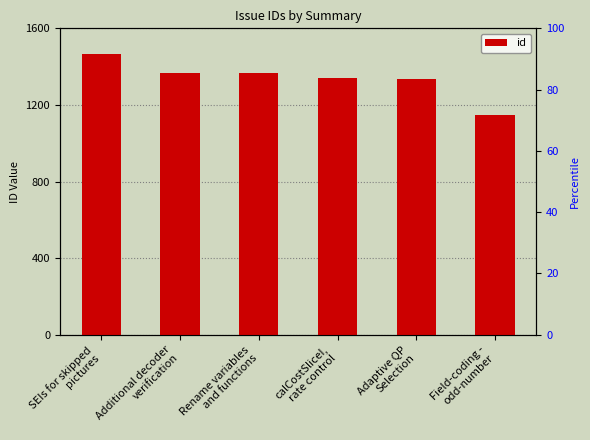

What is the value of the 1st bar from the left?

1466